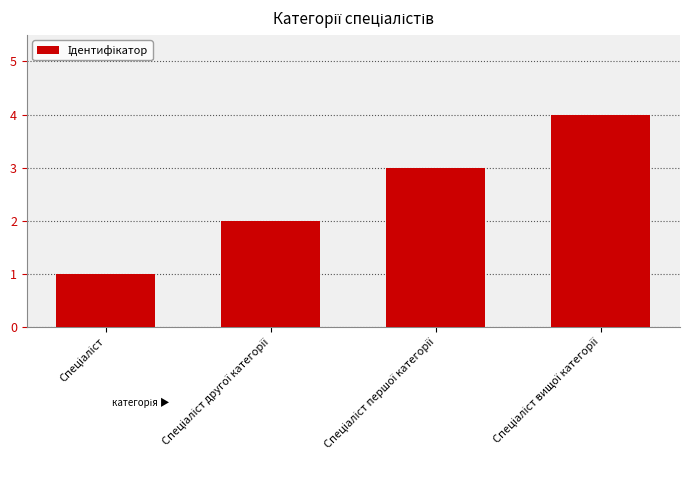

What is the maximum value shown in the chart?

4